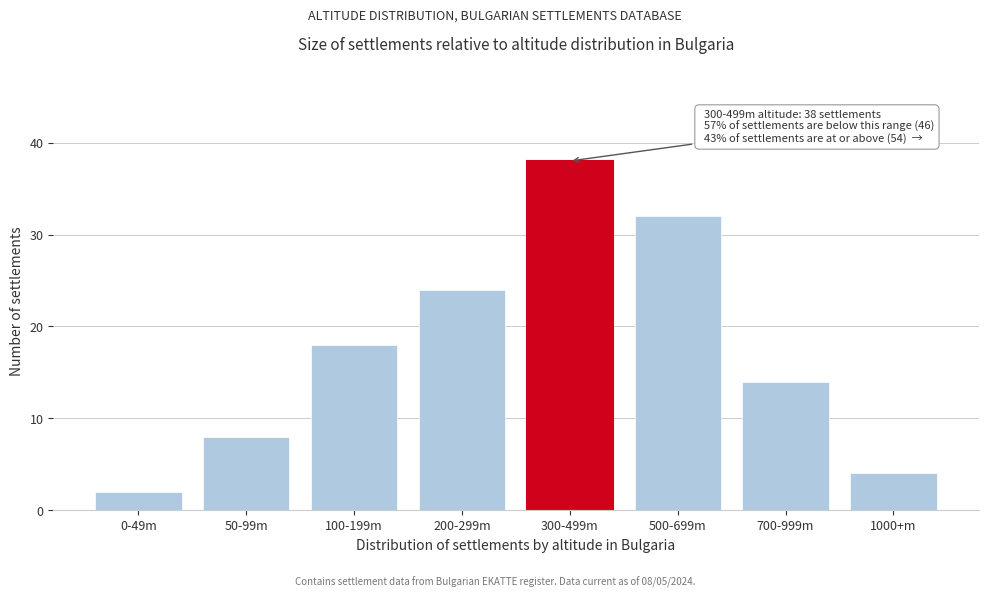

Reading left to right, list all the values displayed in this chart.

0-49m=2	50-99m=8	100-199m=18	200-299m=24	300-499m=38	500-699m=32	700-999m=14	1000+m=4